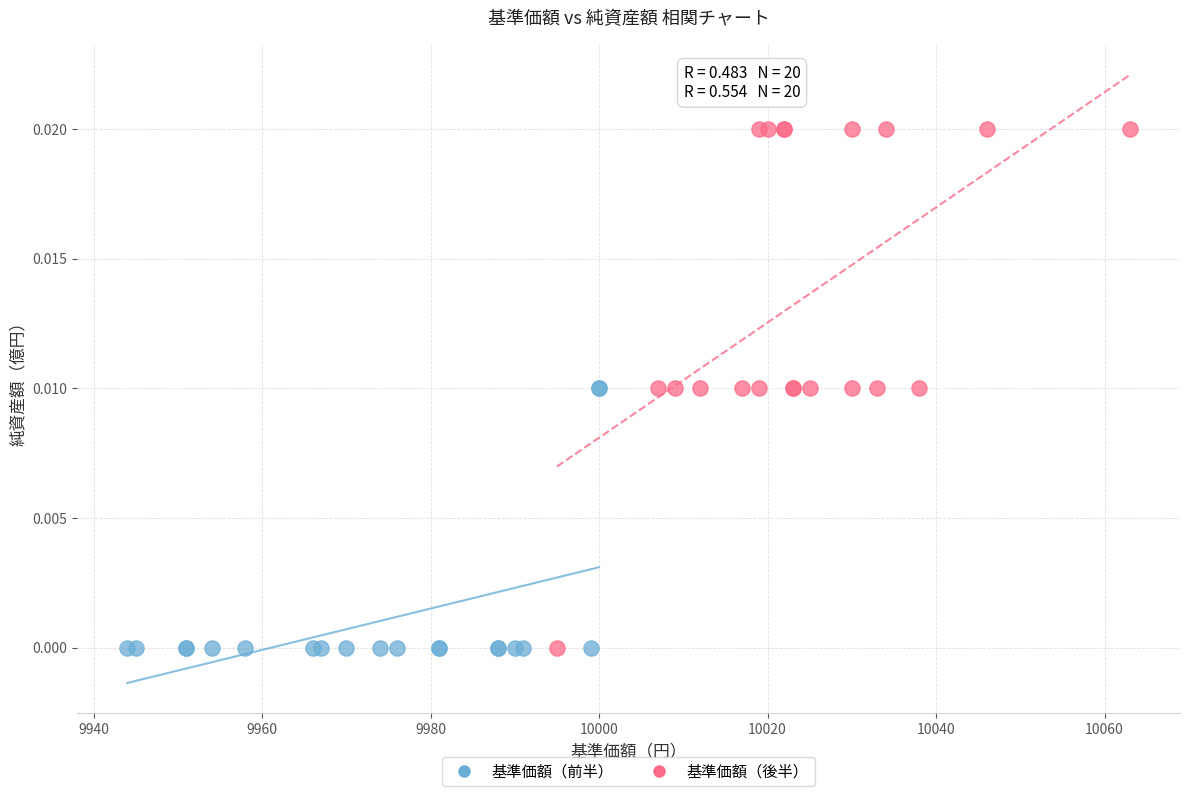

Which series has the widest spread of Y values?

基準価額（後半）